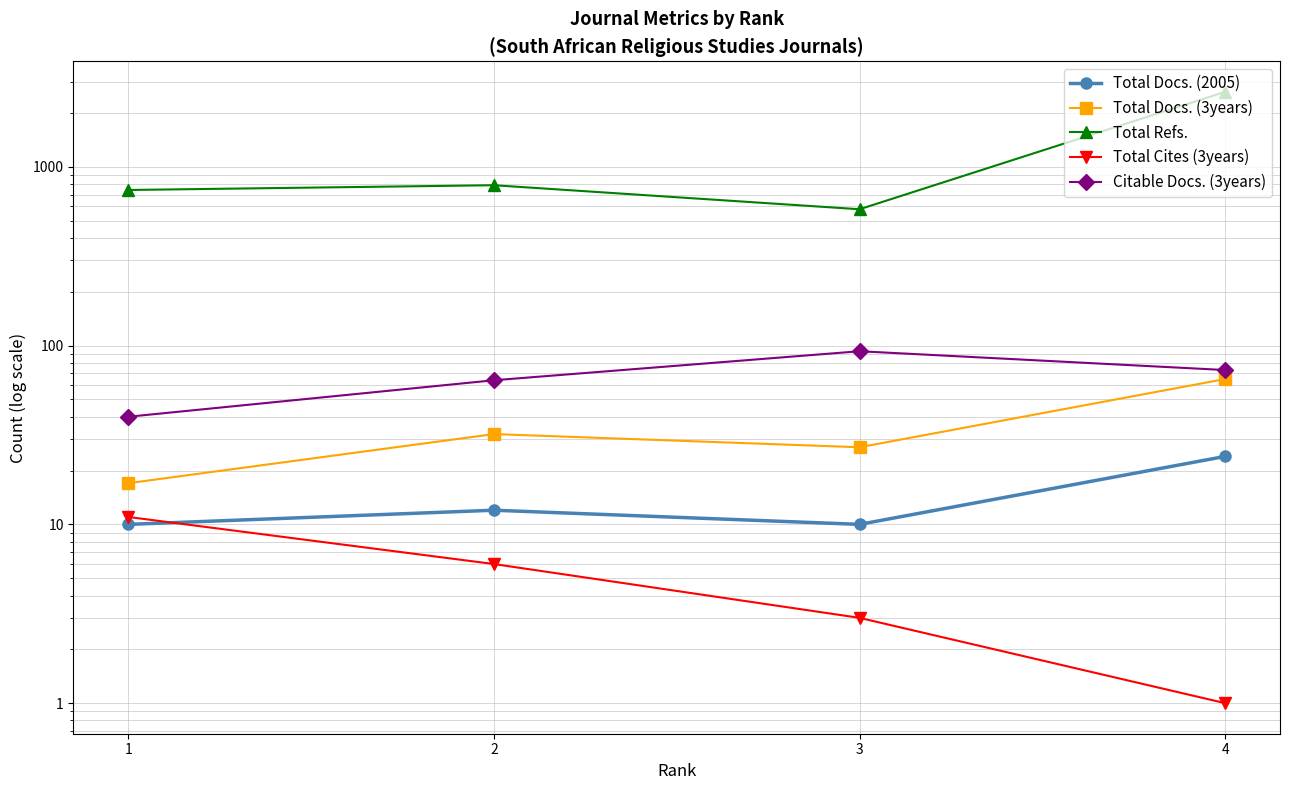

What is the difference between the highest and lowest values at 1?

732